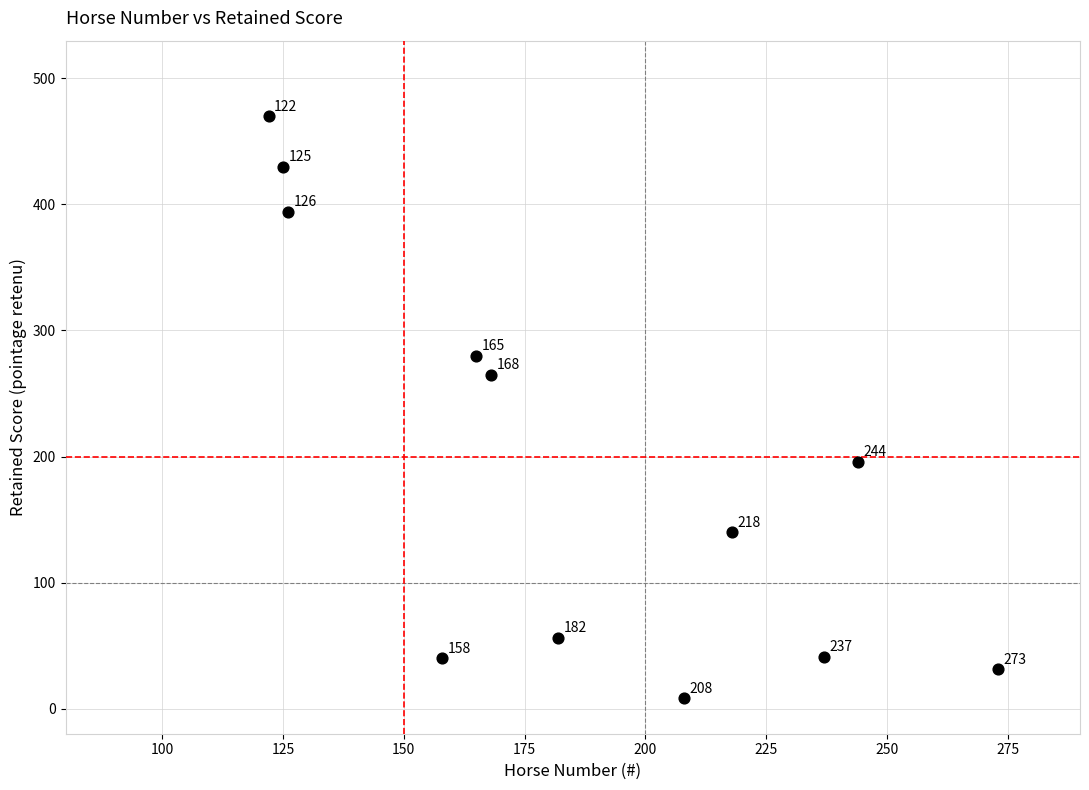

What is the range of Y values (max minus min)?

462